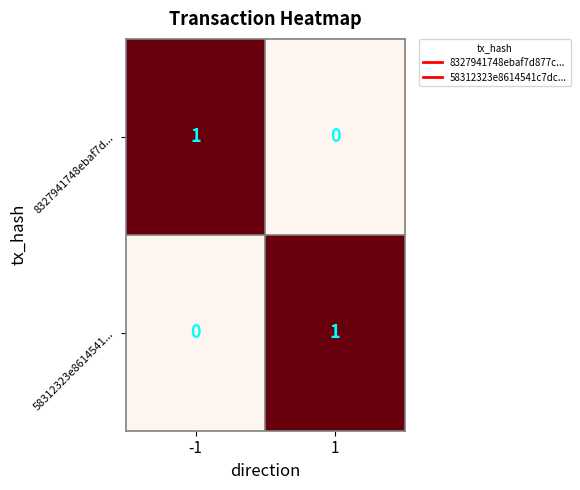

Reading left to right, list all the values displayed in this chart.

8327941748ebaf7d...: -1=1	1=0
58312323e8614541...: -1=0	1=1